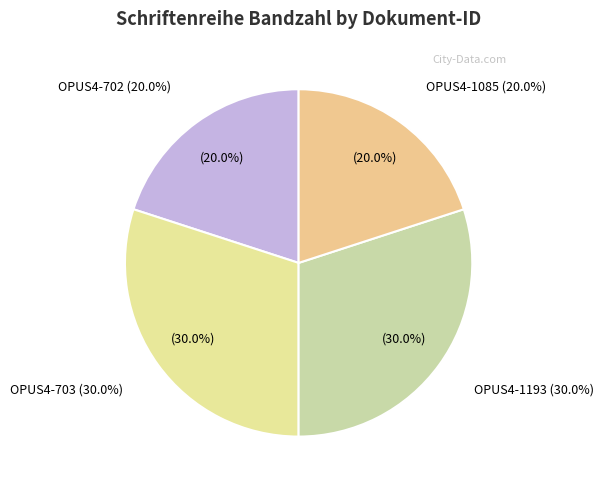

The OPUS4-1085 slice represents 13% of the pie. True or false?

False